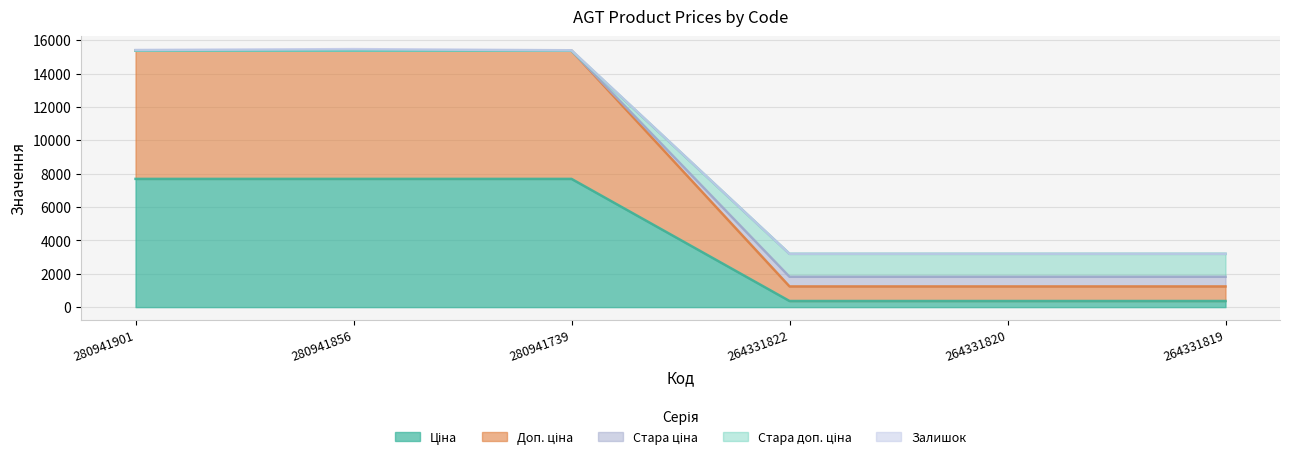

At which label does Стара ціна reach its peak?

280941901